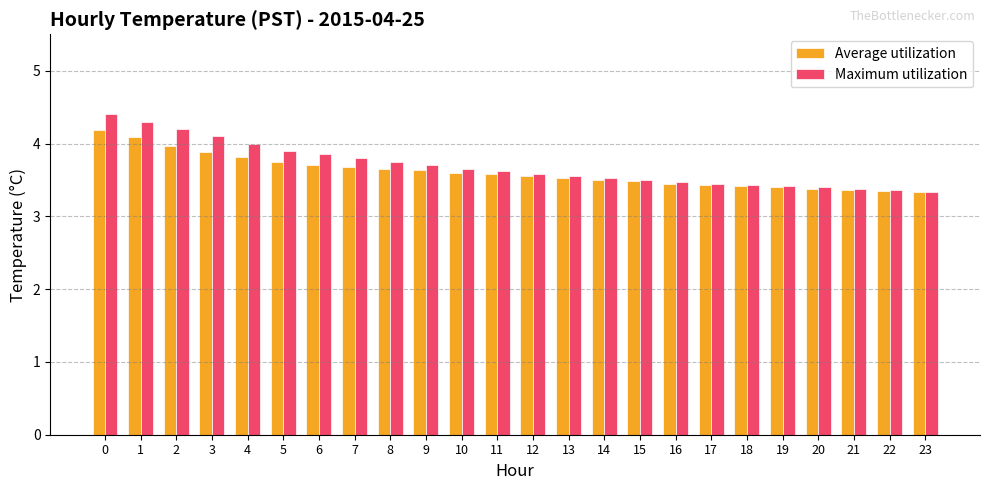

What is the value of the Average utilization bar at the 21st from the left?

3.4